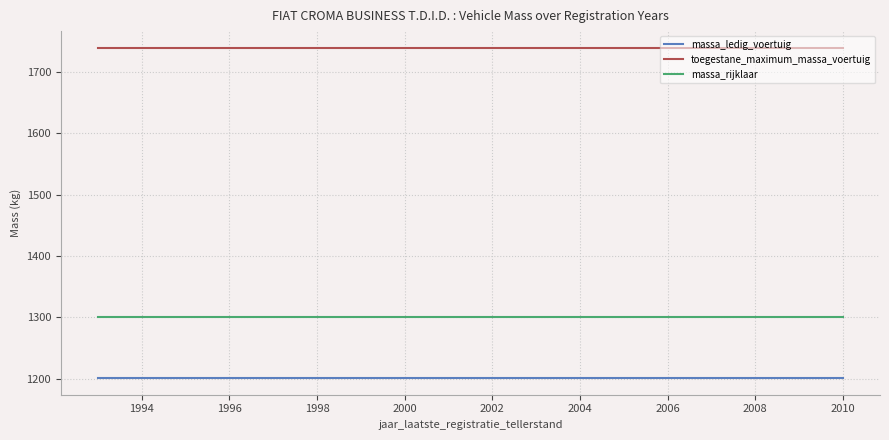

True or false: massa_rijklaar and toegestane_maximum_massa_voertuig cross at least once.

False